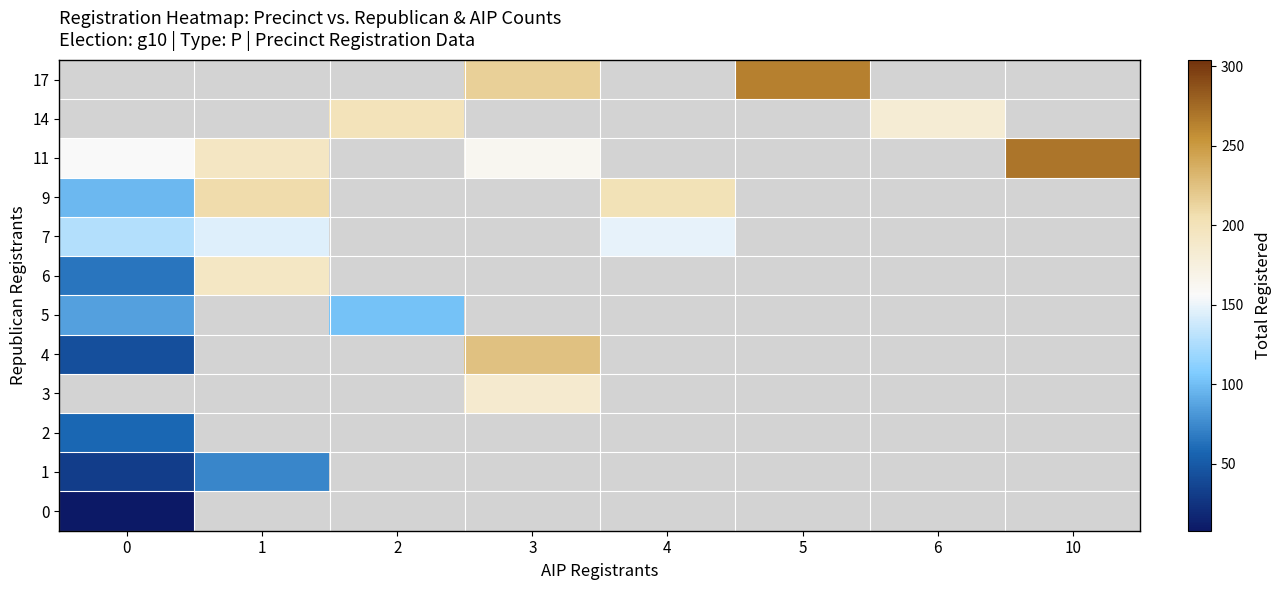

What is the smallest value displayed?

8.0